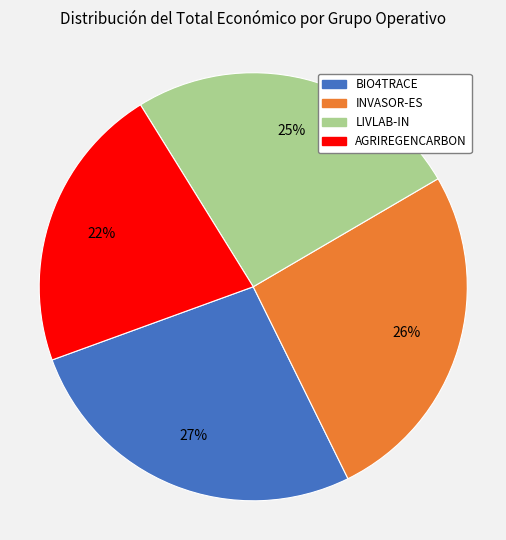

Is it true that INVASOR-ES is 34% of the pie?

False